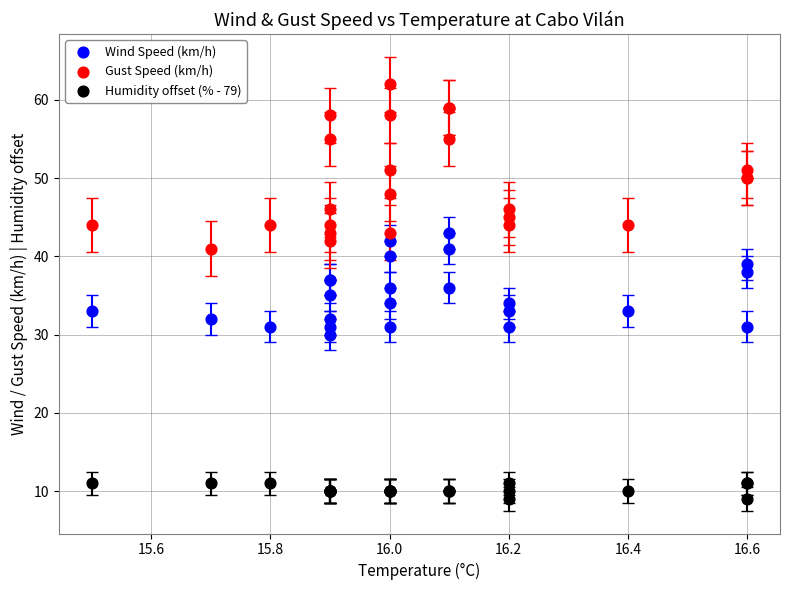

Which series reaches the minimum Y coordinate?

Humidity offset (% - 79)